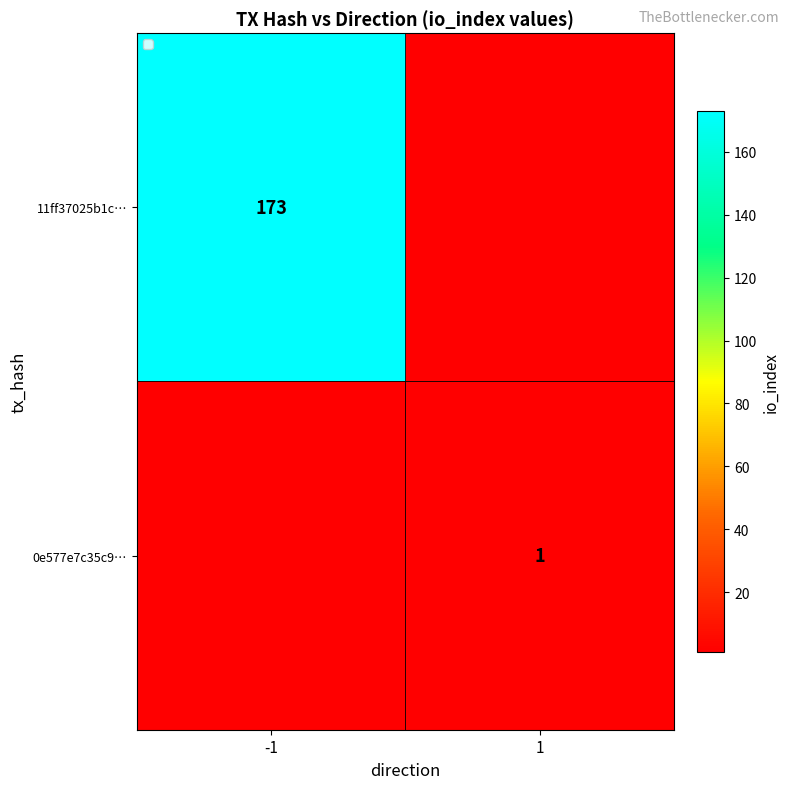

List the series in order of their overall mean, highest first.

11ff37025b1c…, 0e577e7c35c9…